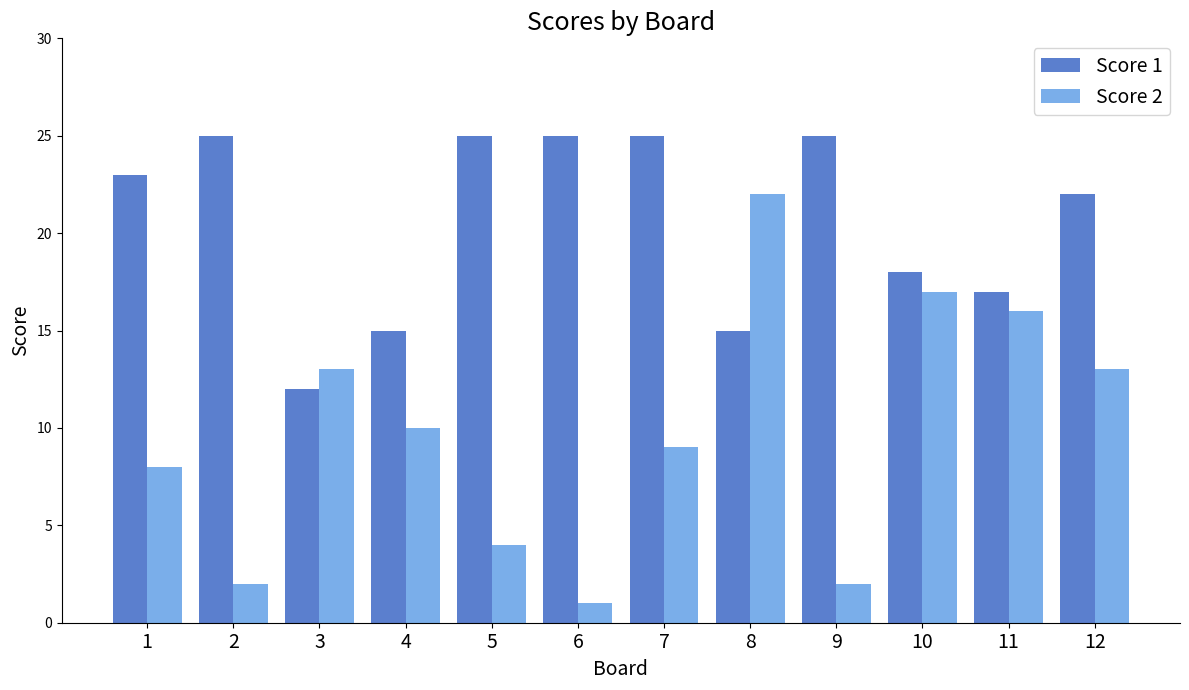

What are all the series names shown in the legend?

Score 1, Score 2